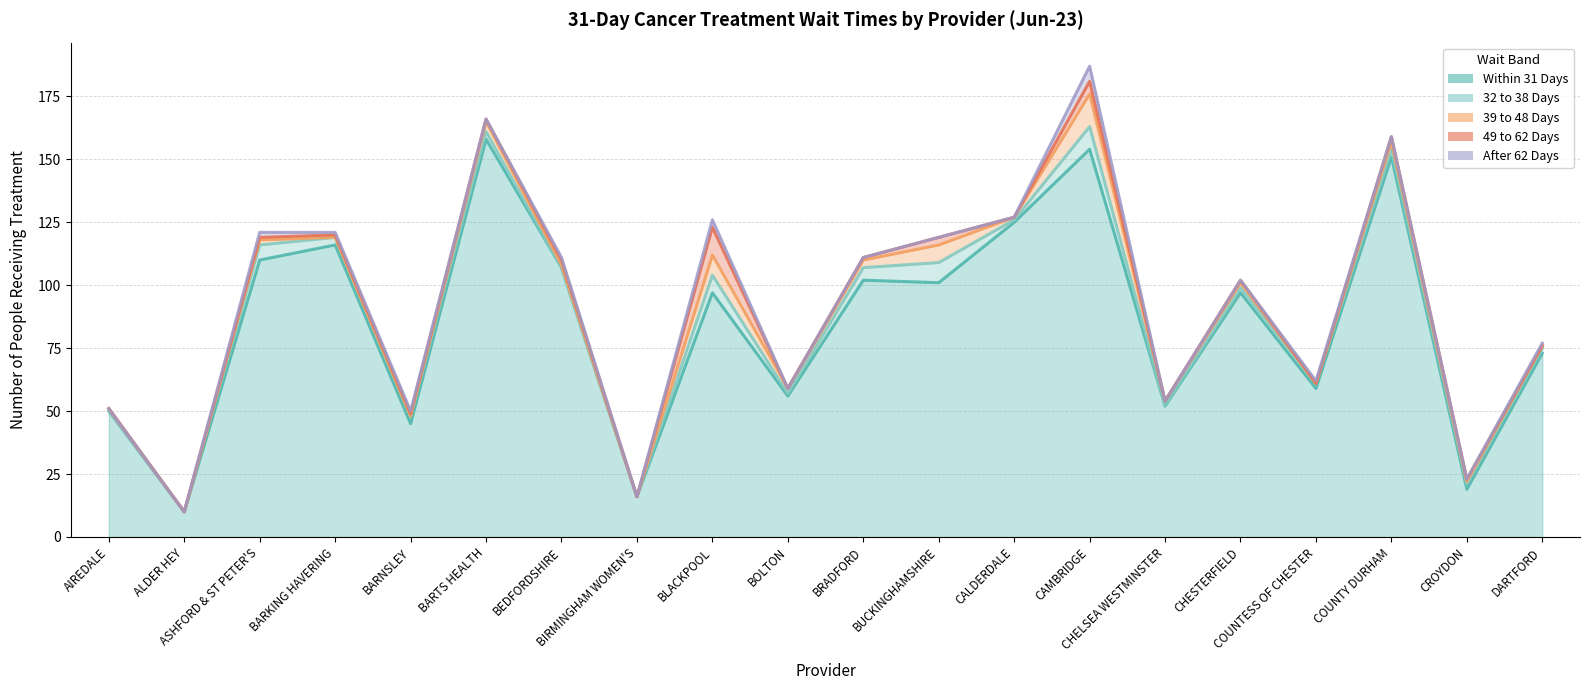

Reading right to left, list all the values displayed in this chart.

Within 31 Days: 73	19	151	59	97	52	154	125	101	102	56	97	16	107	158	45	116	110	10	50
32 to 38 Days: 2	2	3	2	2	0	9	1	8	5	1	7	0	0	3	3	3	6	0	0
39 to 48 Days: 1	1	3	0	2	2	13	1	7	3	2	8	0	1	4	0	0	2	0	1
49 to 62 Days: 0	1	2	0	1	0	5	0	3	1	0	11	0	2	1	1	1	1	0	0
After 62 Days: 1	0	0	1	0	0	6	0	0	0	0	3	0	1	0	1	1	2	0	0